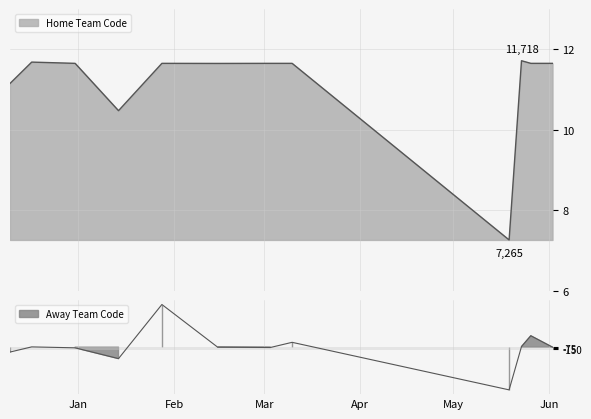

Reading left to right, list all the values displayed in this chart.

11153	11684	11653	10477	11653	11651	11653	11653	7265	11718	11653	11653